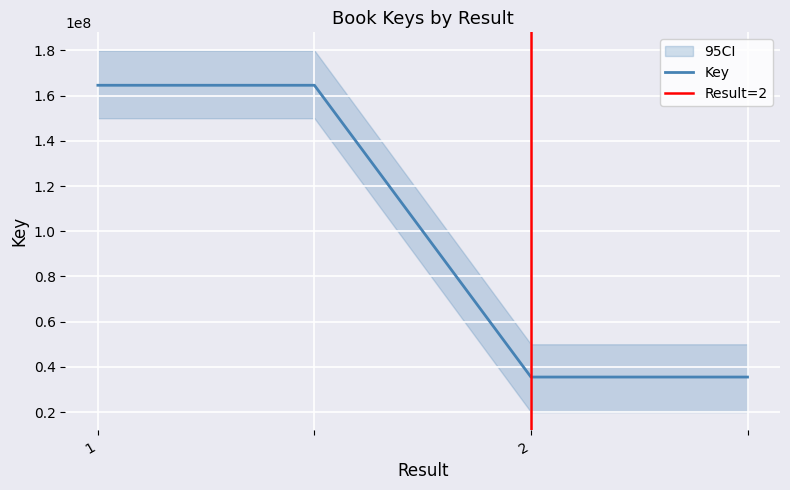

What is the maximum value shown in the chart?

164584835